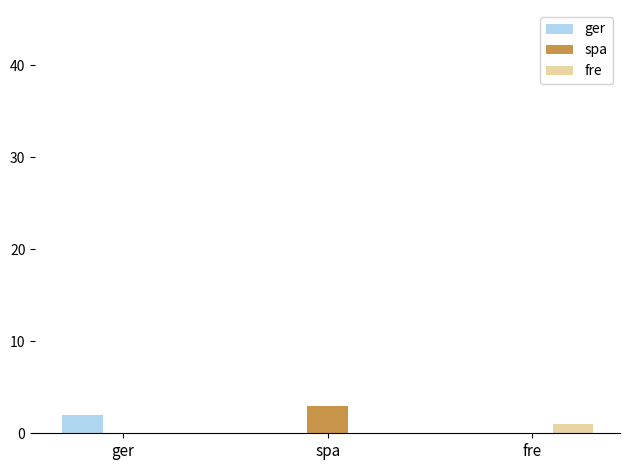

What is the sum of all spa values?

3